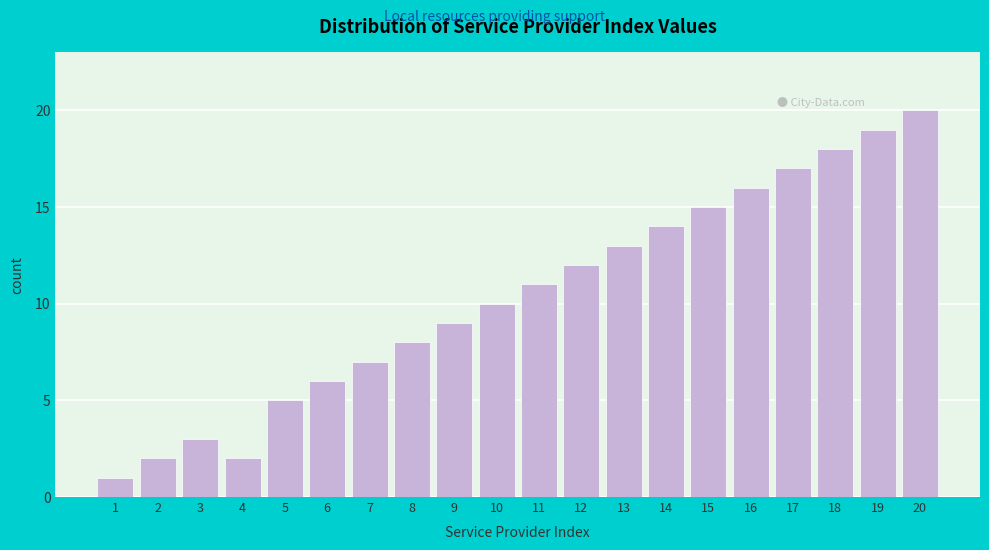

Reading left to right, list all the values displayed in this chart.

1=1	2=2	3=3	4=2	5=5	6=6	7=7	8=8	9=9	10=10	11=11	12=12	13=13	14=14	15=15	16=16	17=17	18=18	19=19	20=20